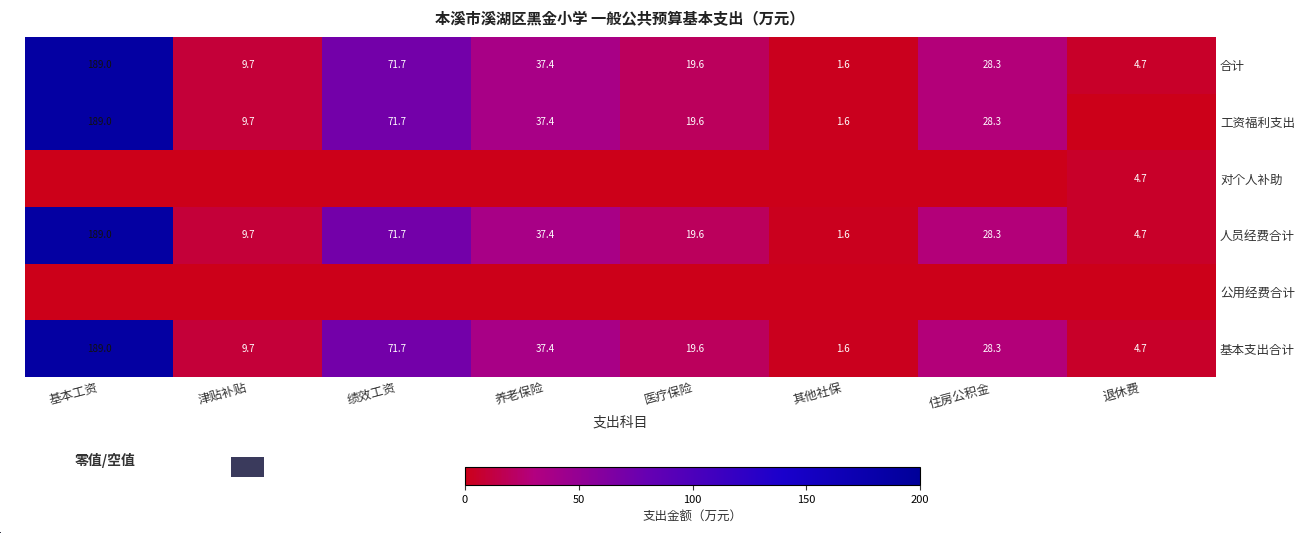

What is the approximate value of 合计 at 养老保险?

37.4